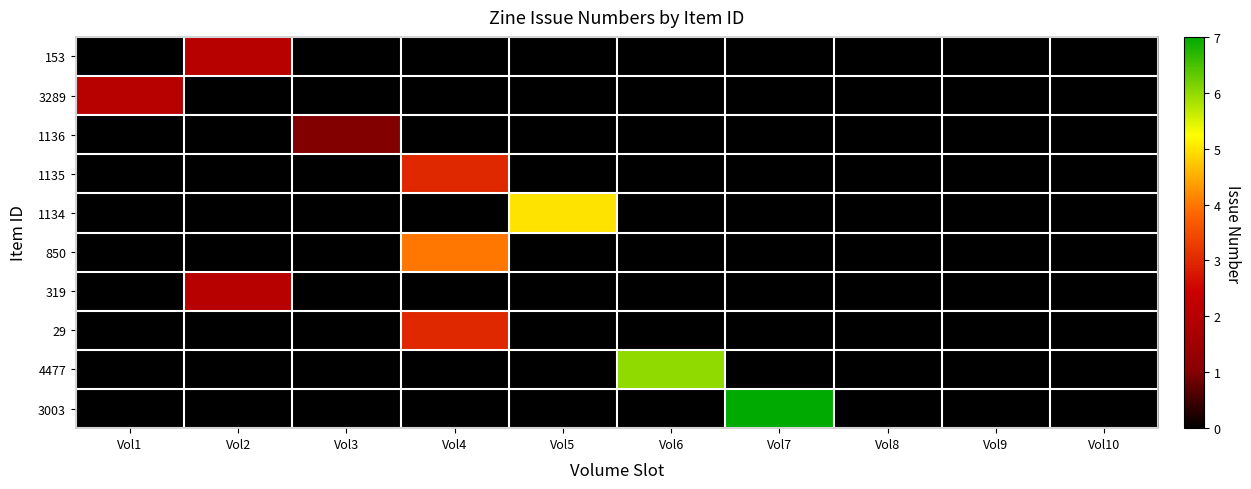

What is the greatest value displayed?

7